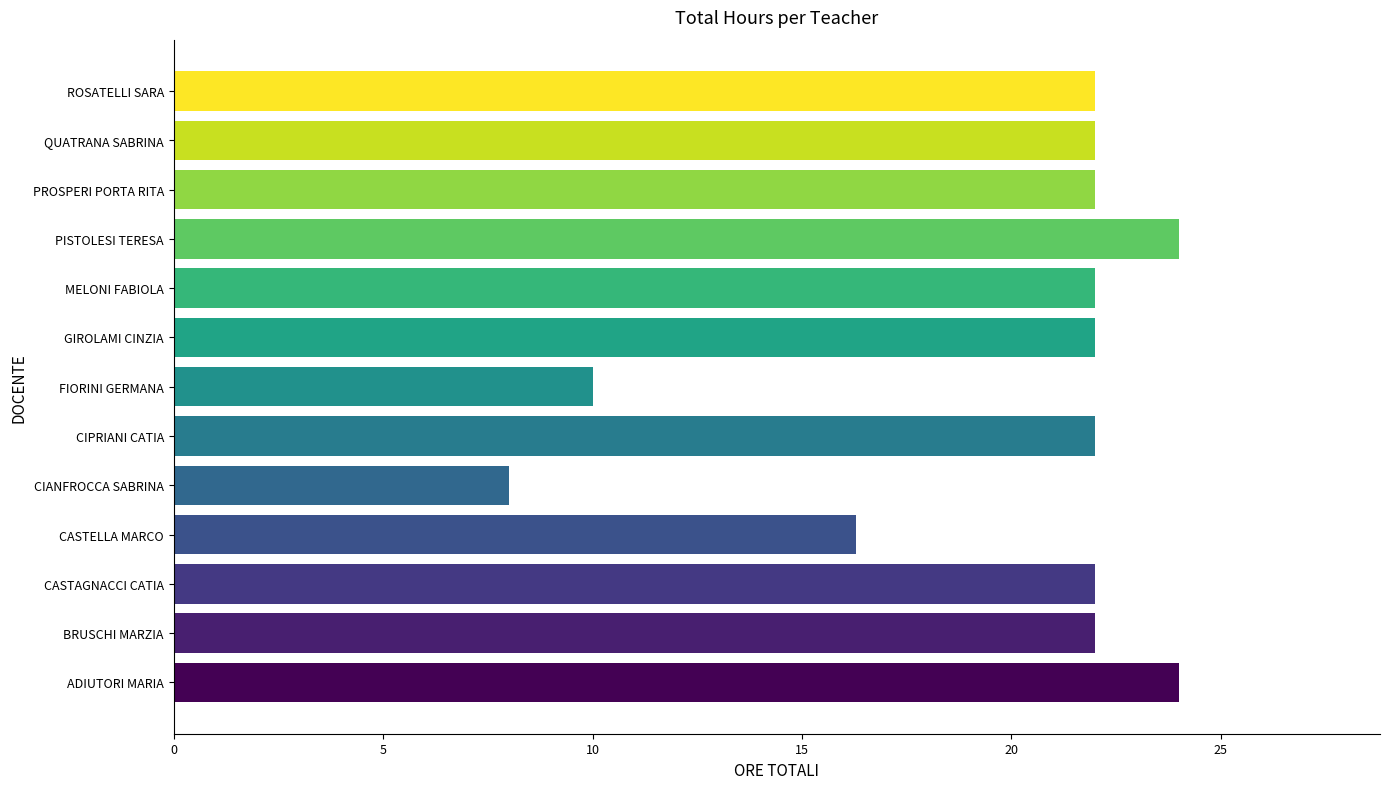

The chart shows a value of 33.8 at ROSATELLI SARA. True or false?

False